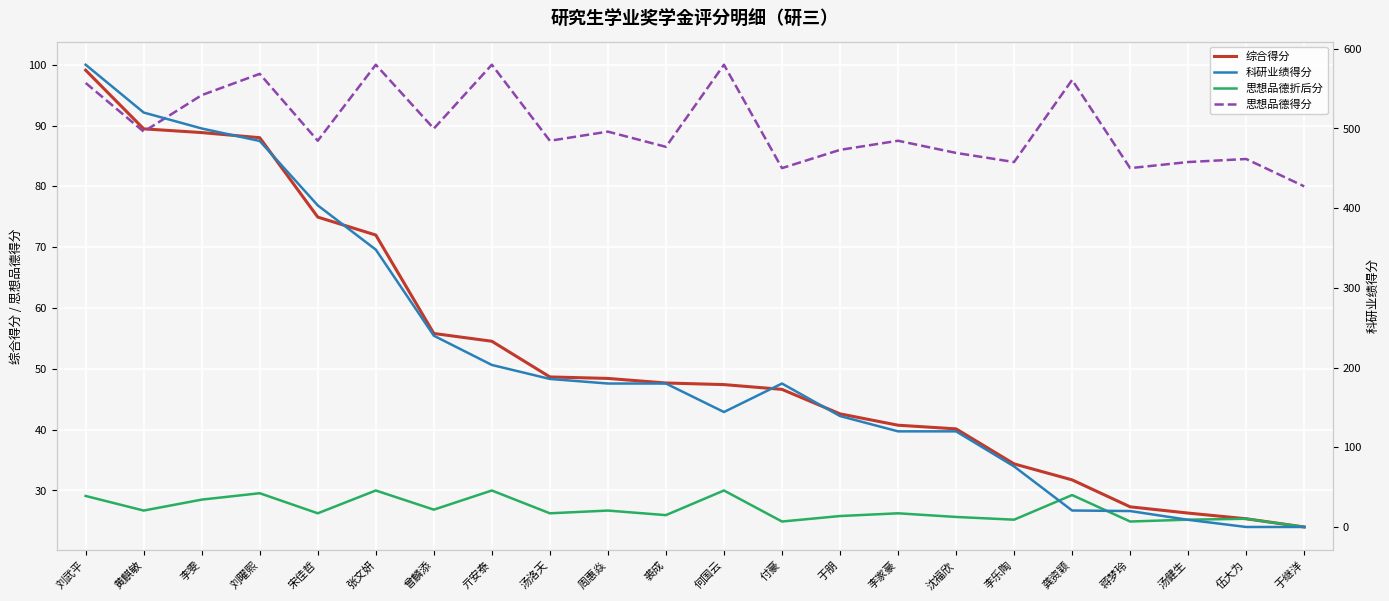

The value of 思想品德得分 at 曾麟添 is 89.5. True or false?

True